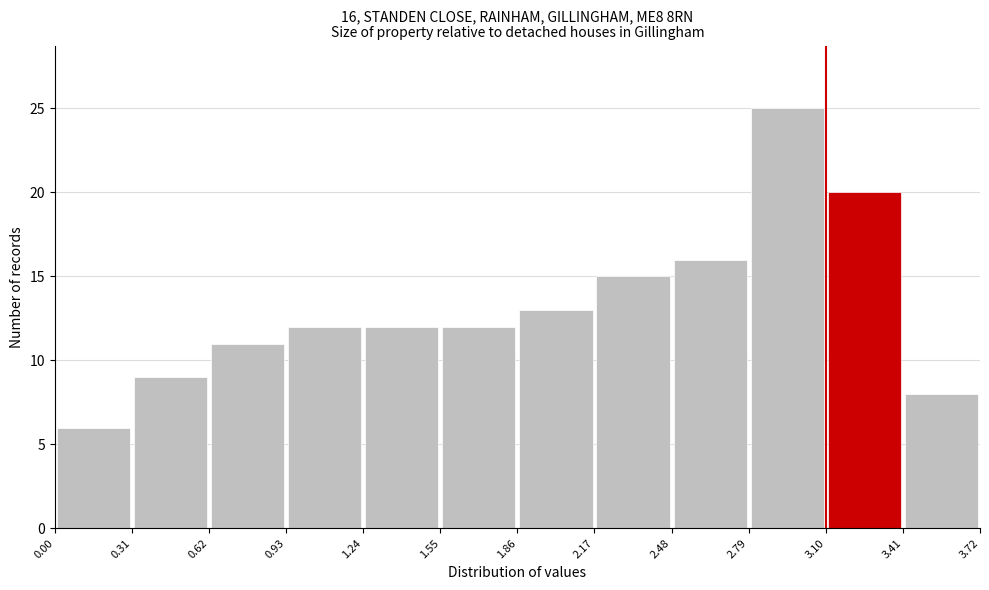

Over which range of the x-axis is the bar tallest?

2.79 to 3.10